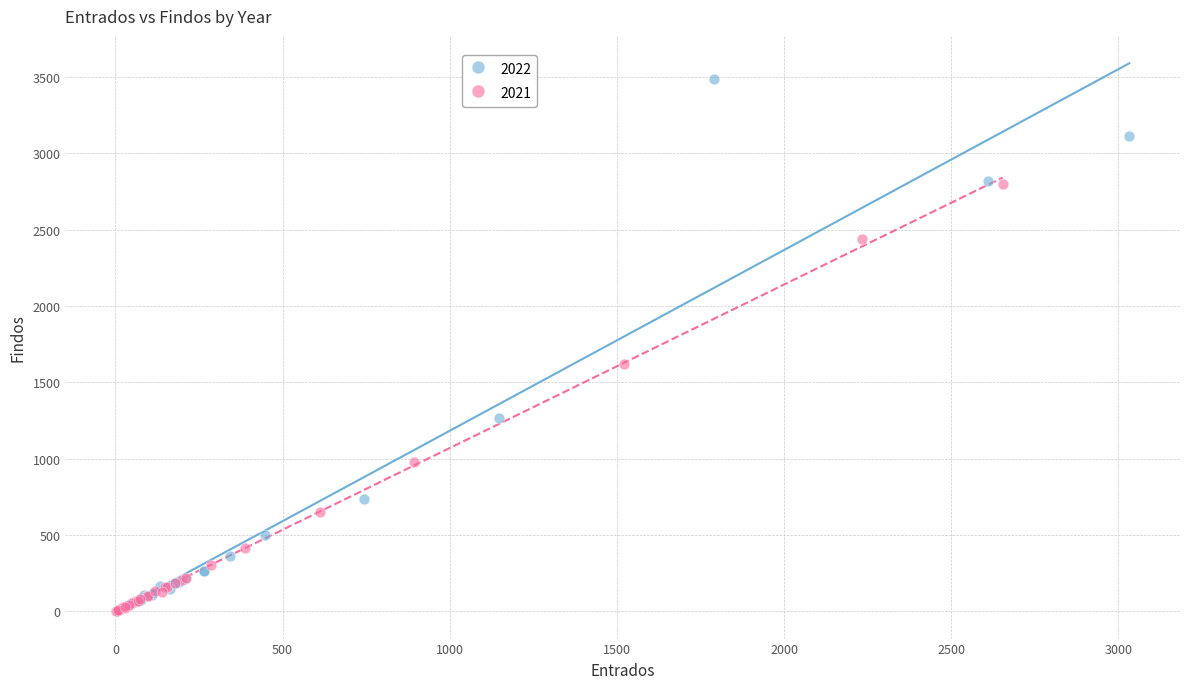

Which series contains the highest Y value?

2022